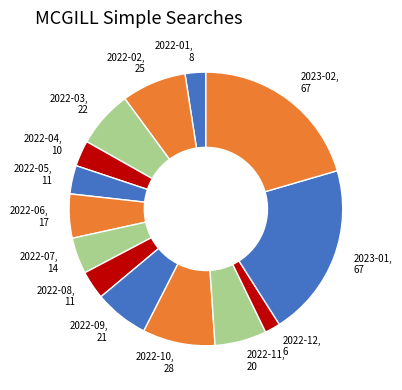

Does 2022-06 account for over 50% of the chart?

No